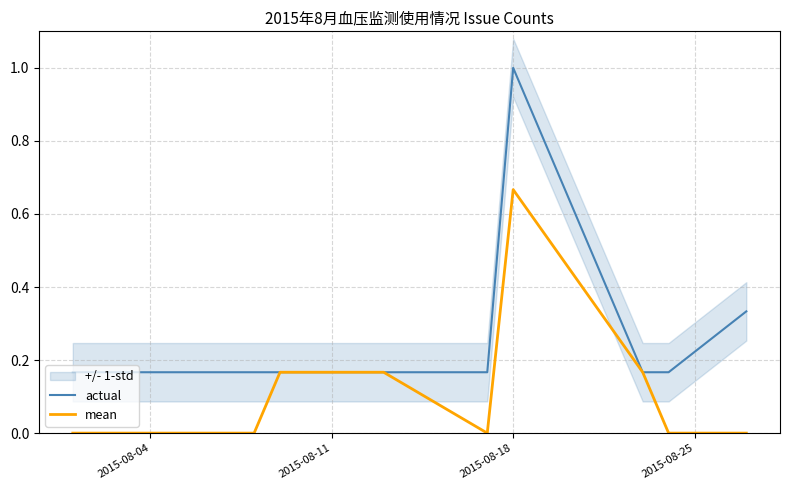

Reading left to right, extract all data points from this chart.

actual: 0.2	0.2	0.2	0.2	0.2	0.2	0.2	1.0	0.2	0.2	0.3
mean: 0.0	0.0	0.0	0.0	0.2	0.2	0.0	0.7	0.2	0.0	0.0